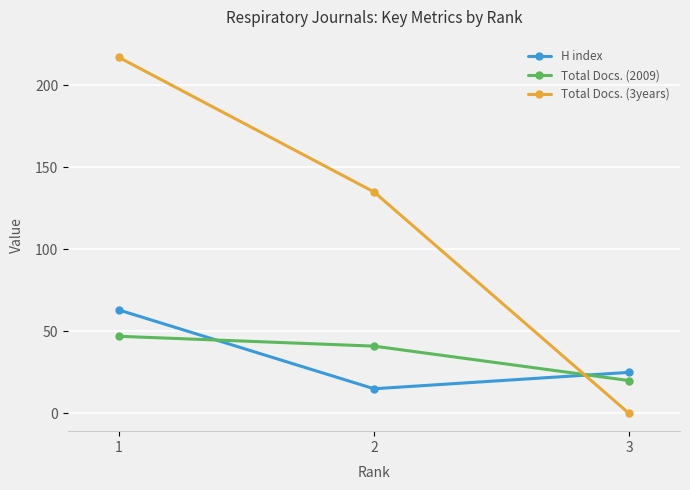

What is the value of the Total Docs. (2009) point at the 2nd from the left?

41